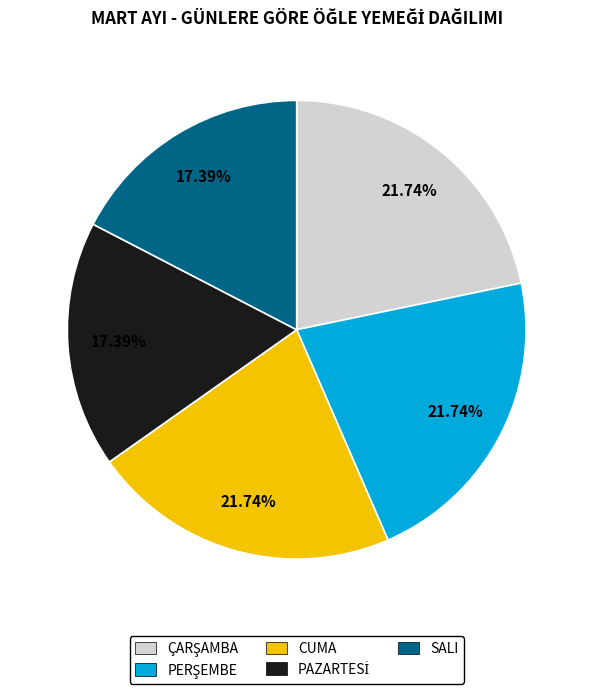

Is there a majority slice in this chart?

No